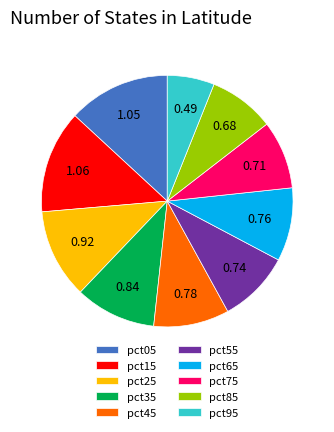

Which category has the smallest portion of the pie?

pct95